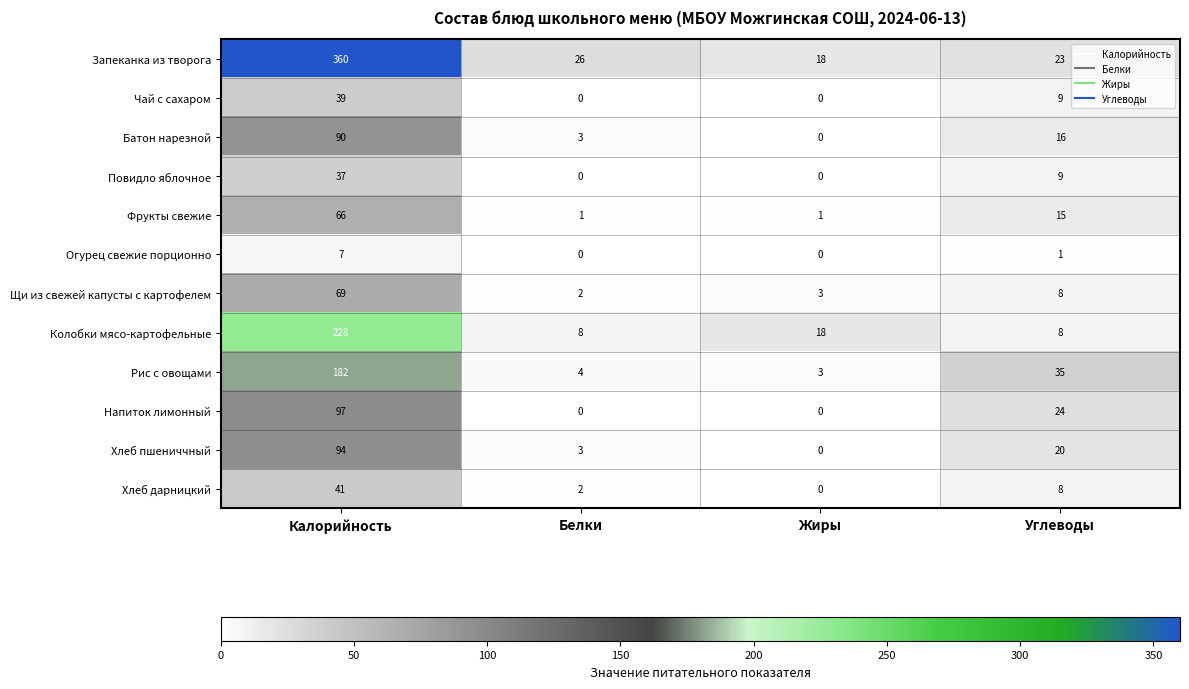

Which series has the largest total across all categories?

Запеканка из творога